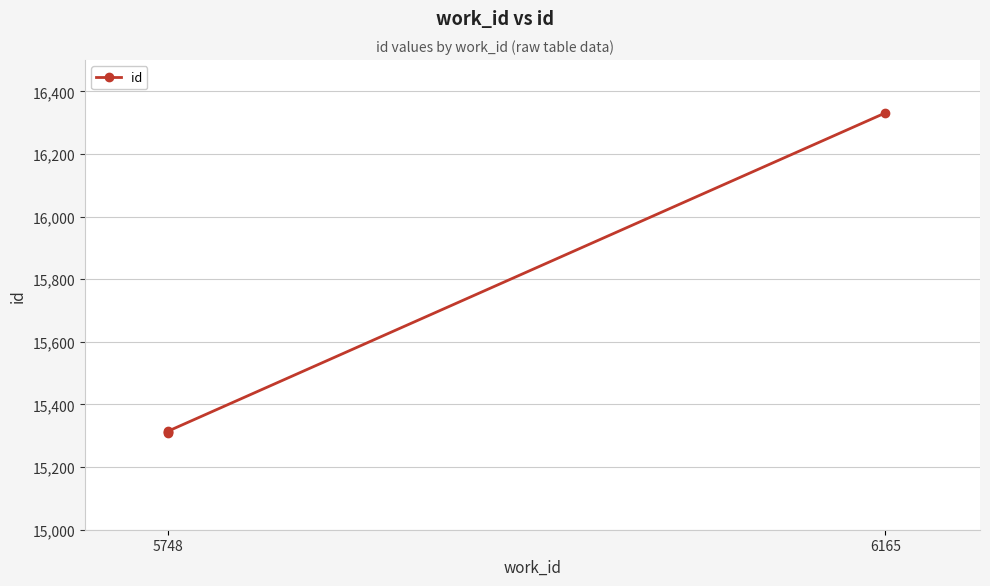

What is the maximum value shown in the chart?

16331